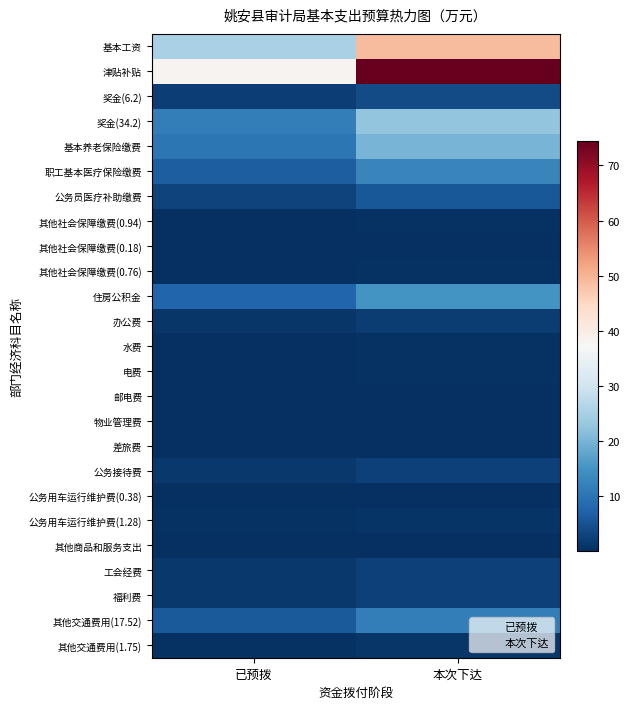

At which label does 工会经费 first exceed 2?

本次下达